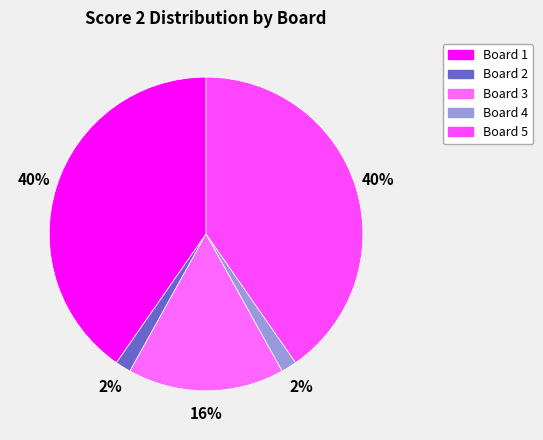

Is Board 4 the majority of the pie?

No